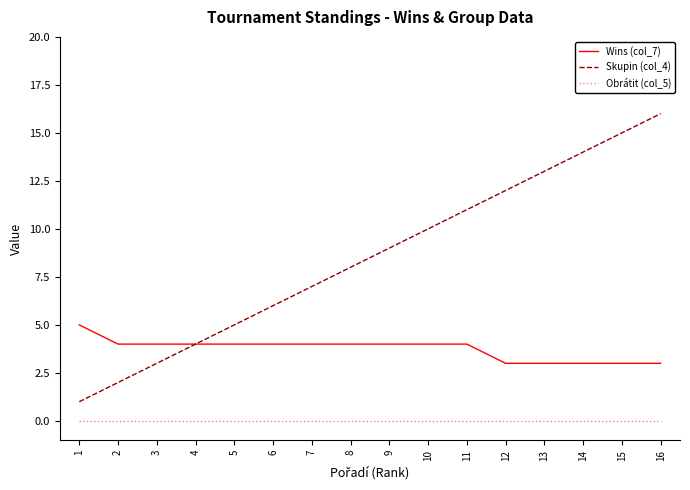

The Wins (col_7) series shows 4 at 8. True or false?

True